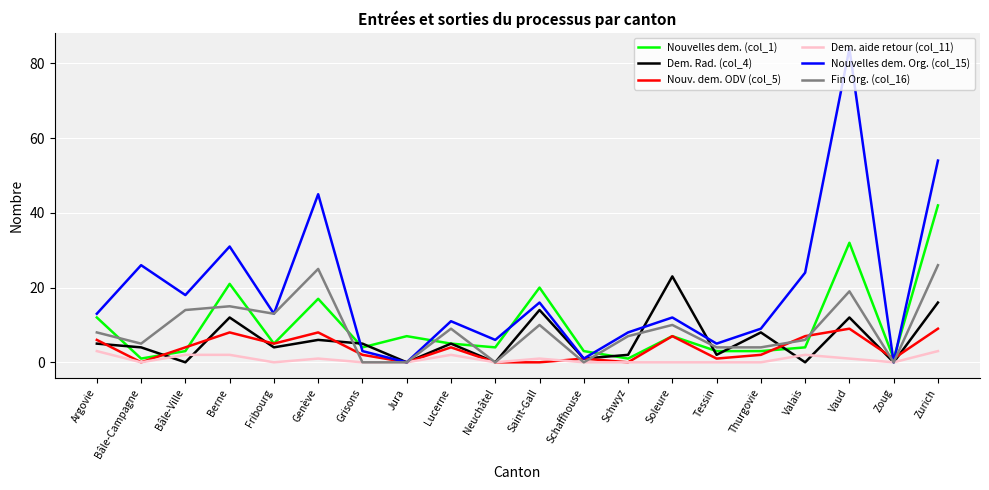

The Dem. Rad. (col_4) series shows 12 at Vaud. True or false?

True